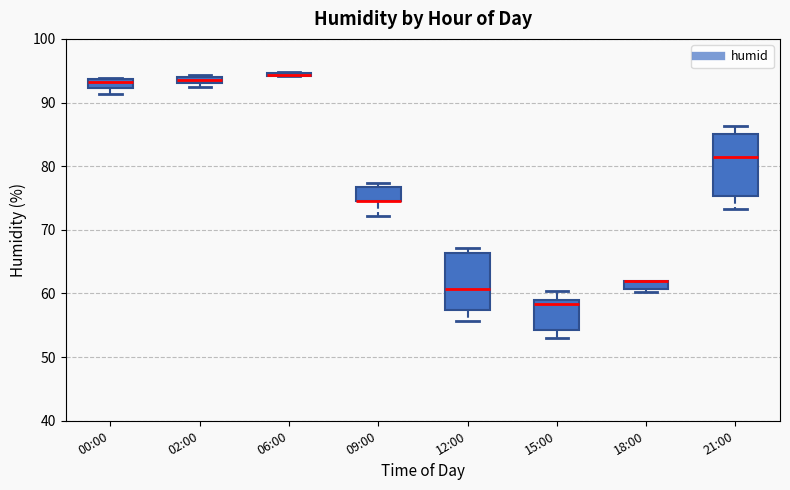

Where is the lower edge of the box for 00:00 on the y-axis? The values are not printed on the chart, so give them approximately, as read against the axis.

92